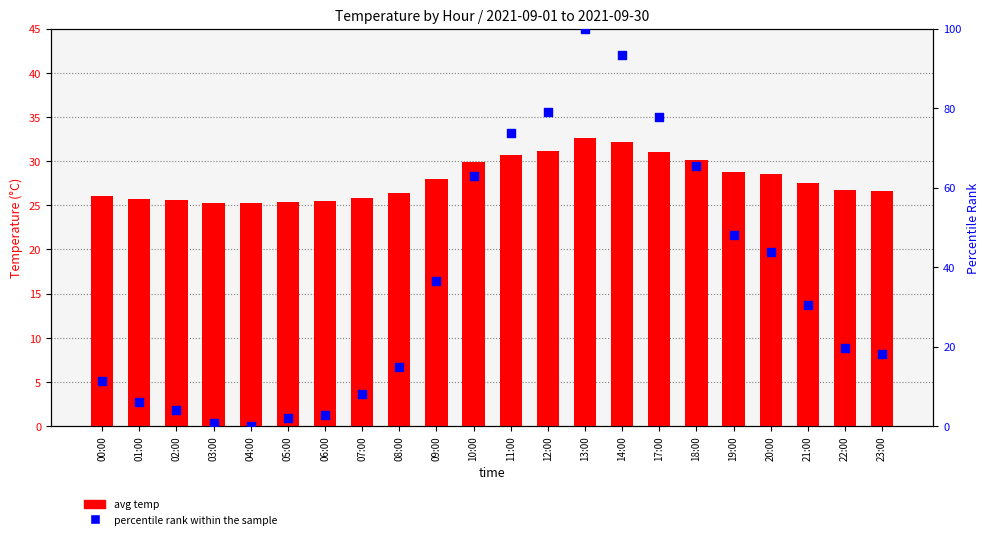

What are all the series names shown in the legend?

avg temp, percentile rank within the sample